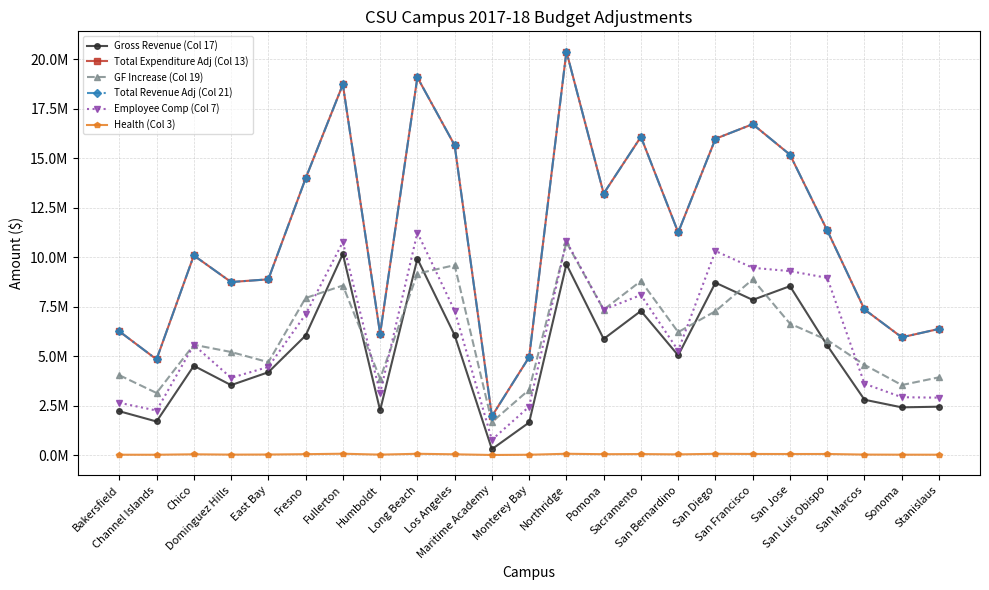

Which series has the largest total across all categories?

Total Expenditure Adj (Col 13)